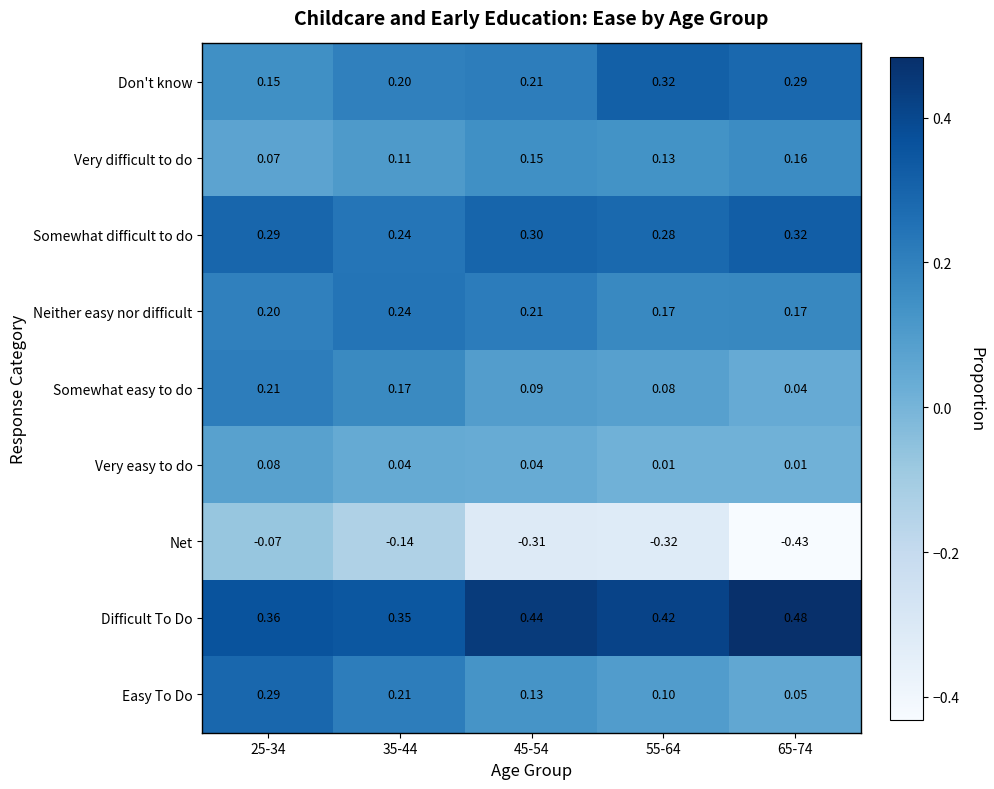

Which series has the largest total across all categories?

Difficult To Do